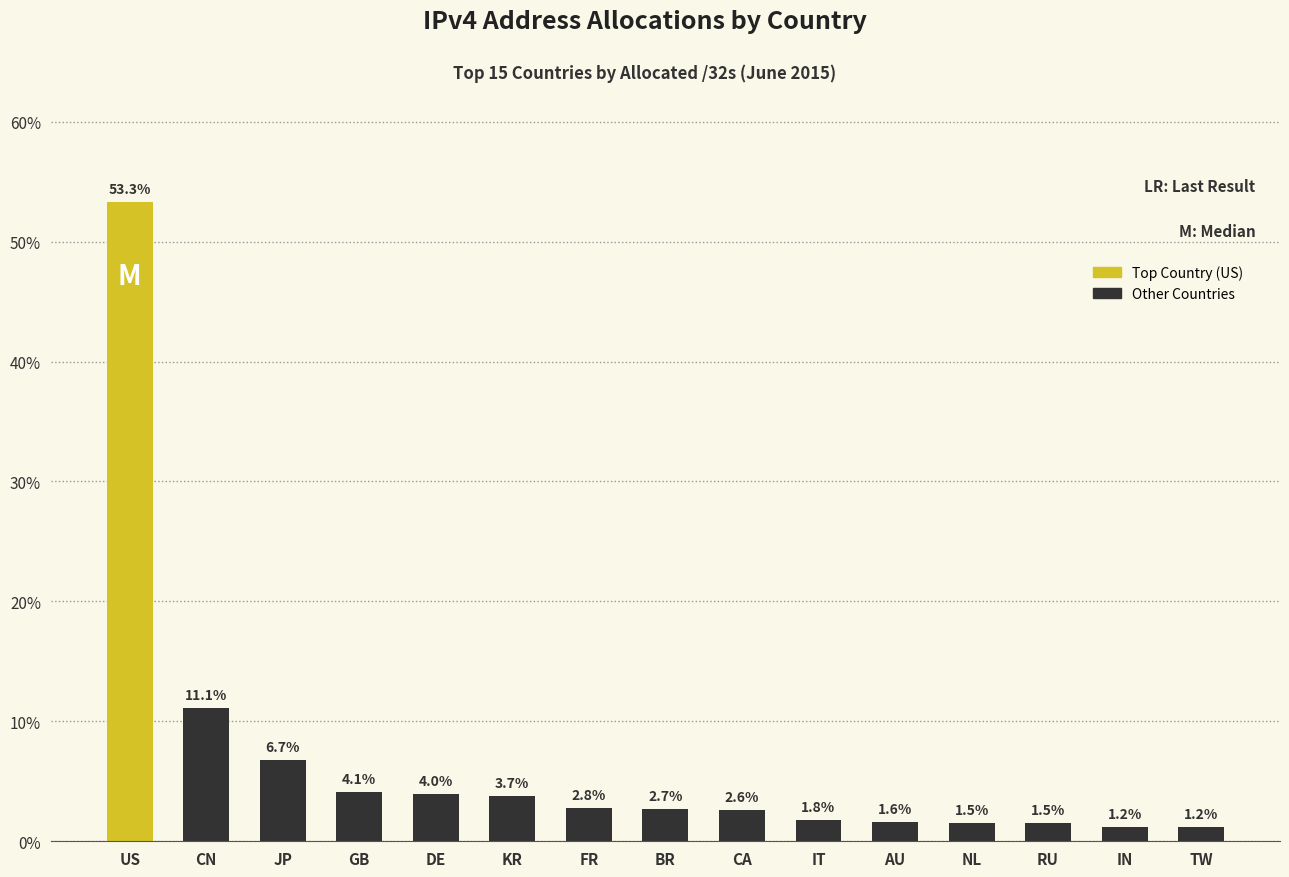

What is the minimum value shown in the chart?

1.2